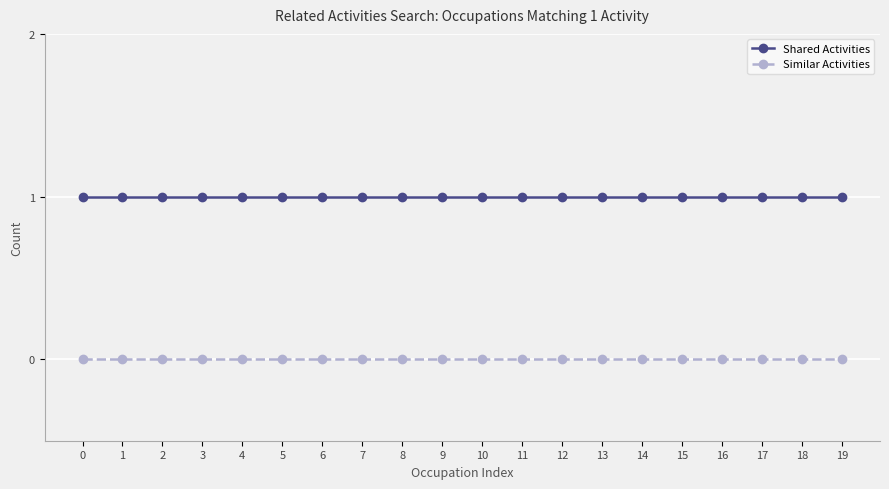

Rank the series by their maximum value, from highest to lowest.

Shared Activities, Similar Activities